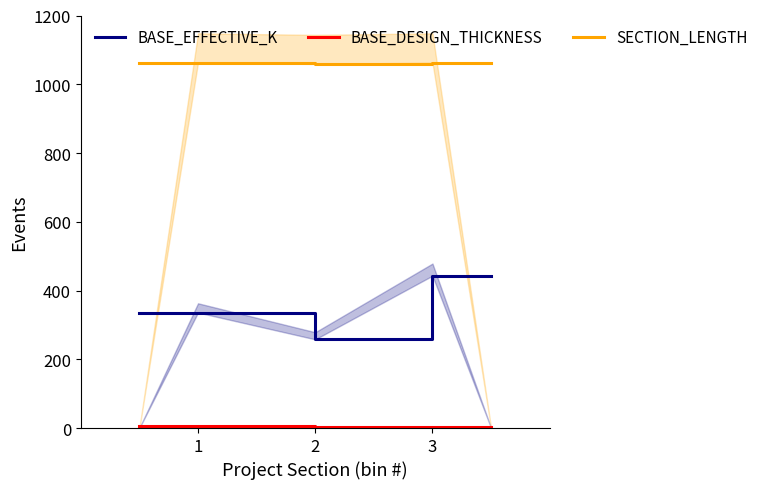

The BASE_EFFECTIVE_K series shows 151 at 3. True or false?

False